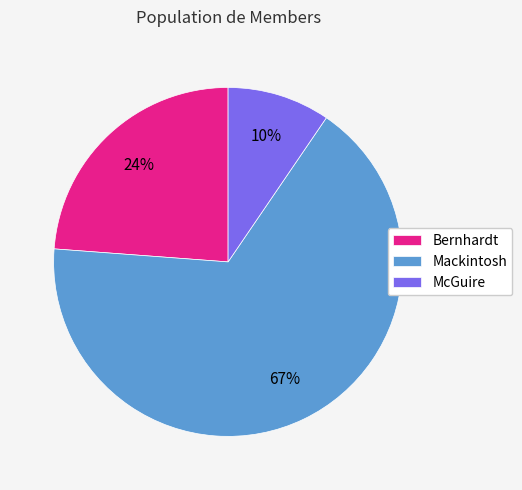

The Bernhardt slice represents 9% of the pie. True or false?

False